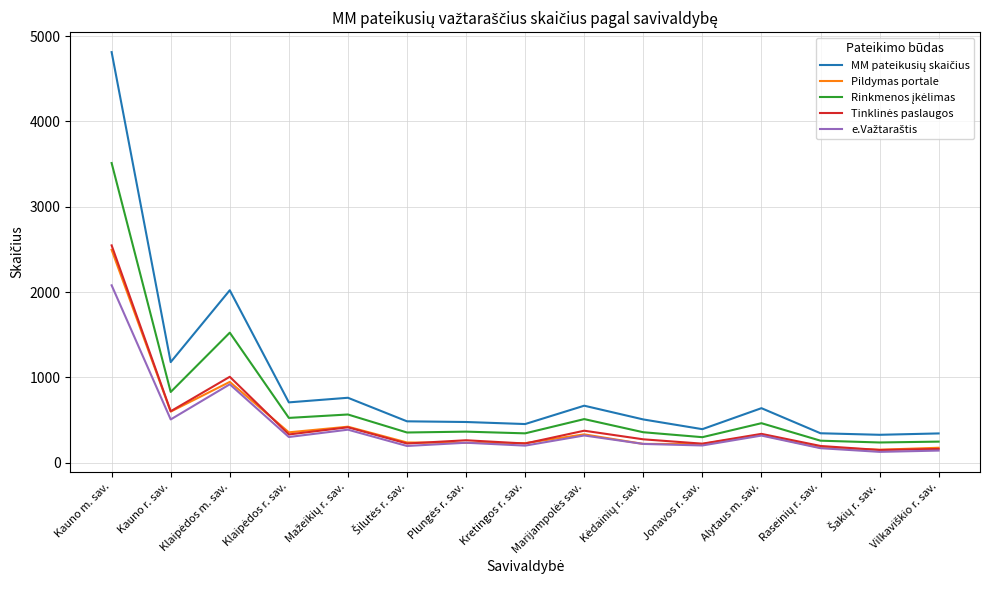

Which category has the highest value across all series?

Kauno m. sav.